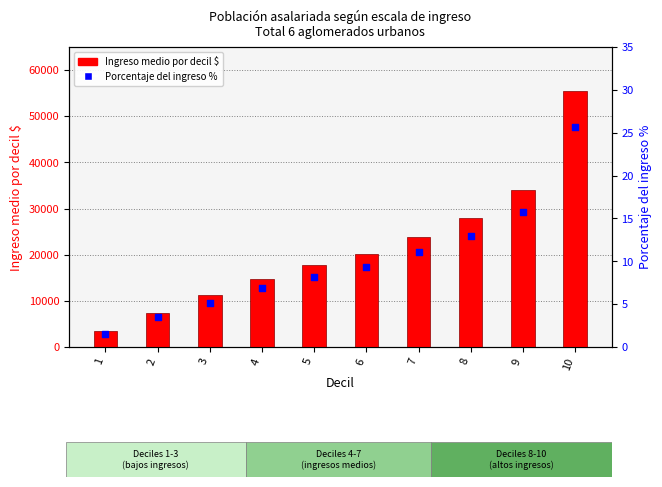

At which category is the sum across all series the highest?

10